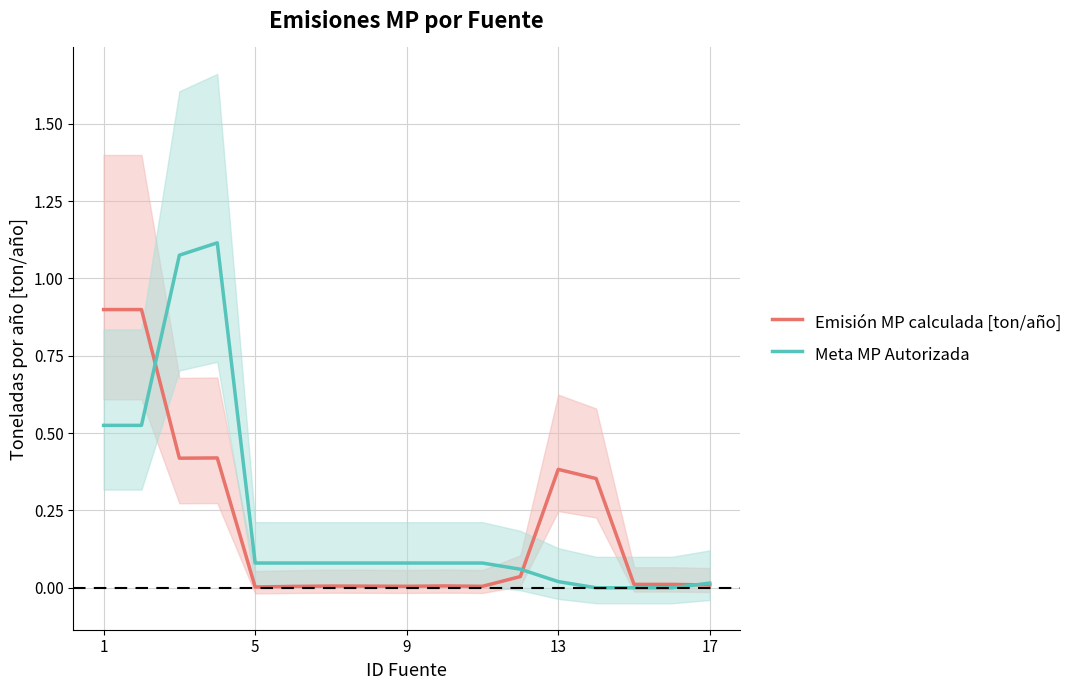

Reading right to left, what are all the values shown in this chart?

Emisión MP calculada [ton/año]: 0.0	0.0	0.0	0.4	0.4	0.0	0.0	0.0	0.0	0.0	0.0	0.0	0.0	0.4	0.4	0.9	0.9
Meta MP Autorizada: 0.0	0.0	0.0	0.0	0.0	0.1	0.1	0.1	0.1	0.1	0.1	0.1	0.1	1.1	1.1	0.5	0.5